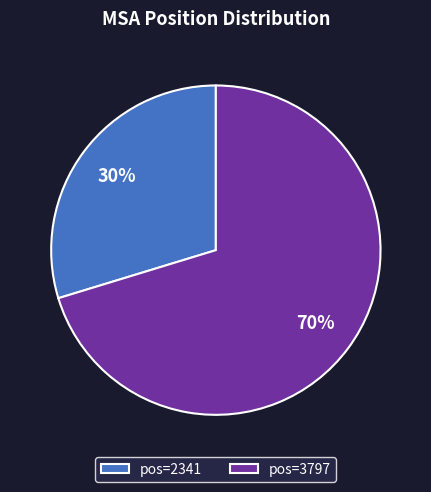

Which has a higher value, pos=2341 or pos=3797?

pos=3797